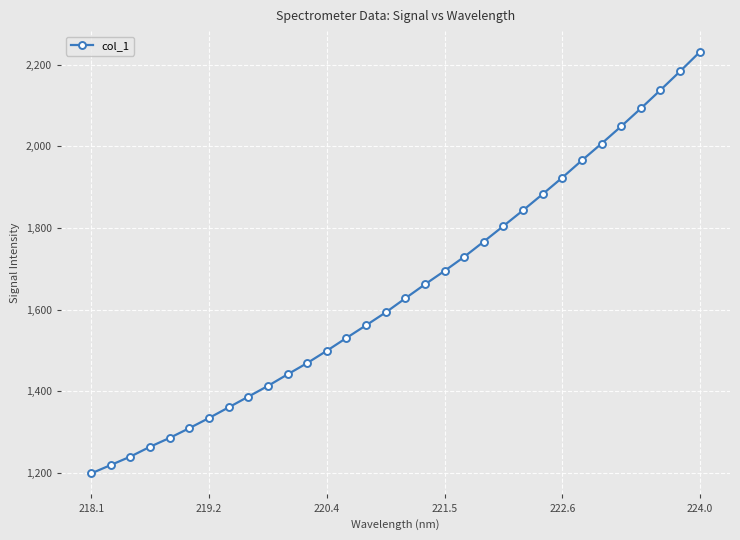

How many values are below 1627?

16